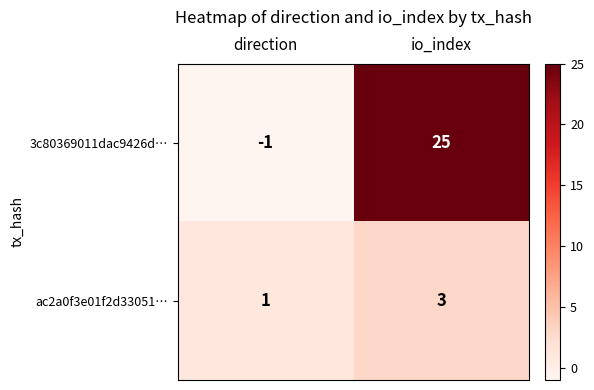

The 3c80369011dac9426d… series shows 39 at io_index. True or false?

False